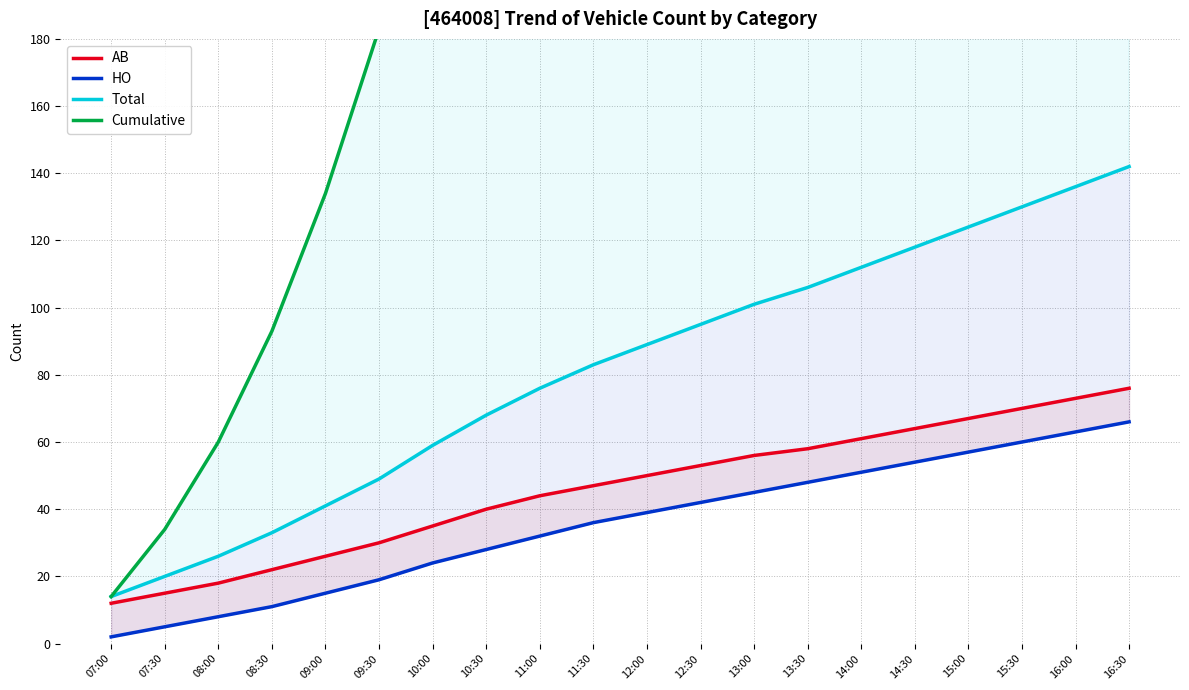

True or false: Total and HO cross at least once.

False